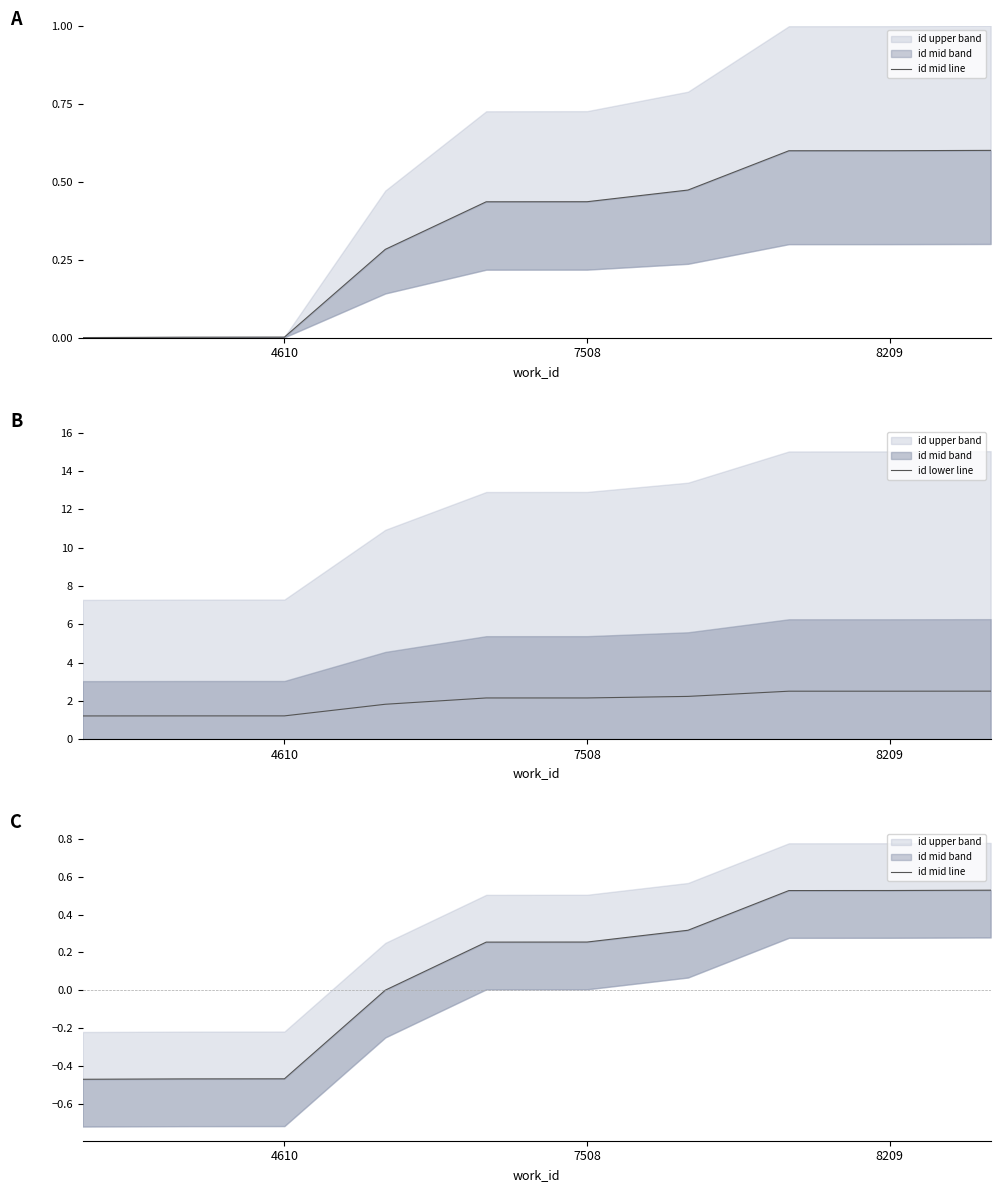

At how many categories does at least one series exceed 0?

10